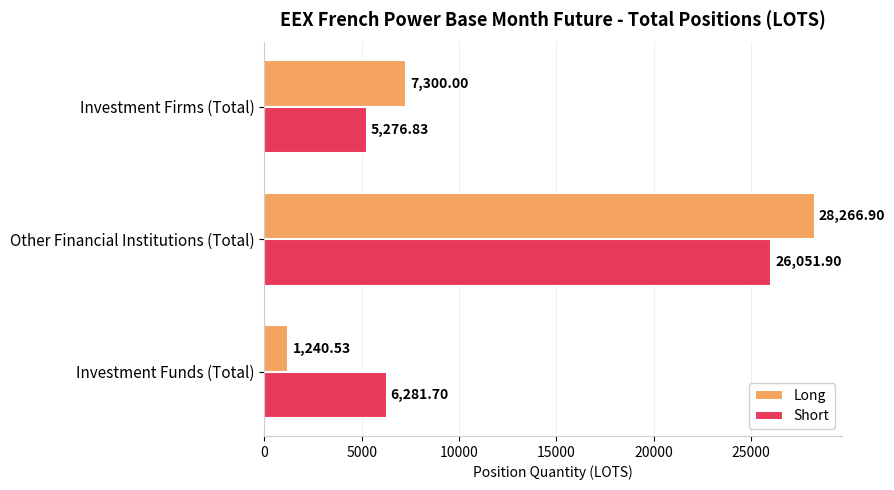

Count the number of data series in this chart.

2